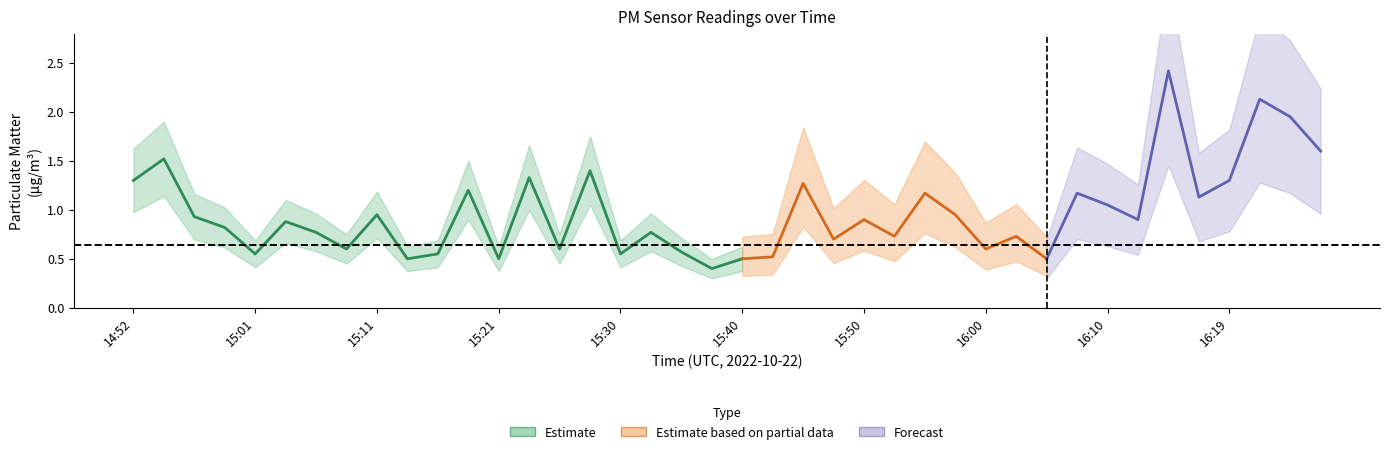

Where is P1 nearest to the value 1?

15:11